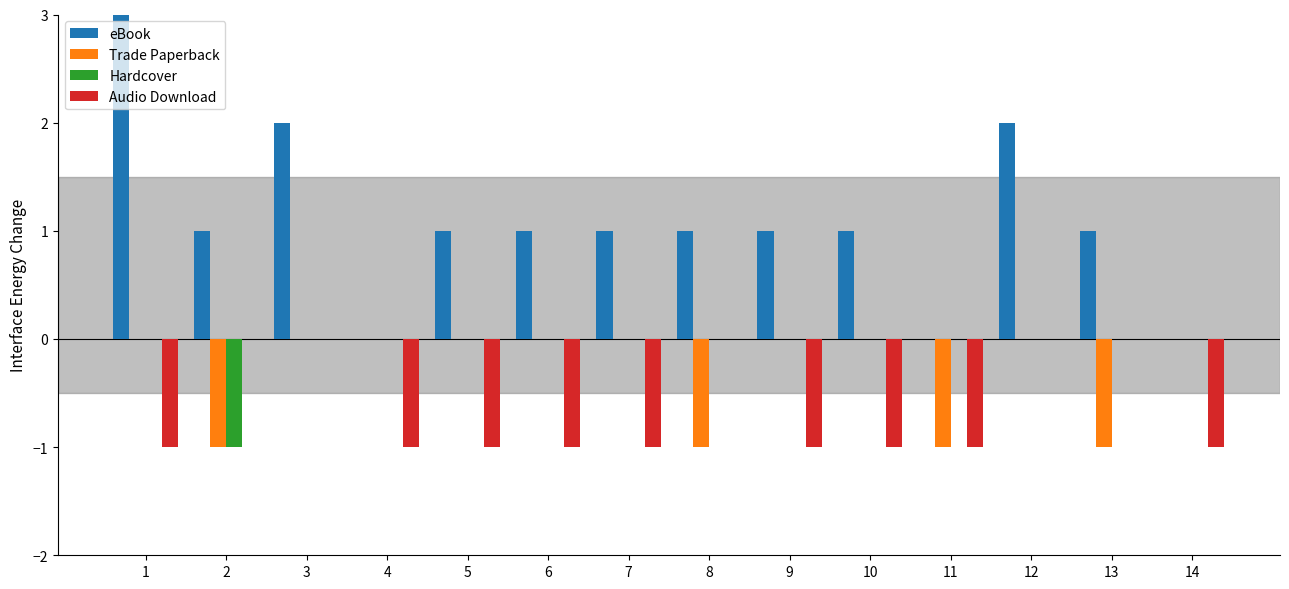

Is it true that Audio Download equals -1 at 1?

True